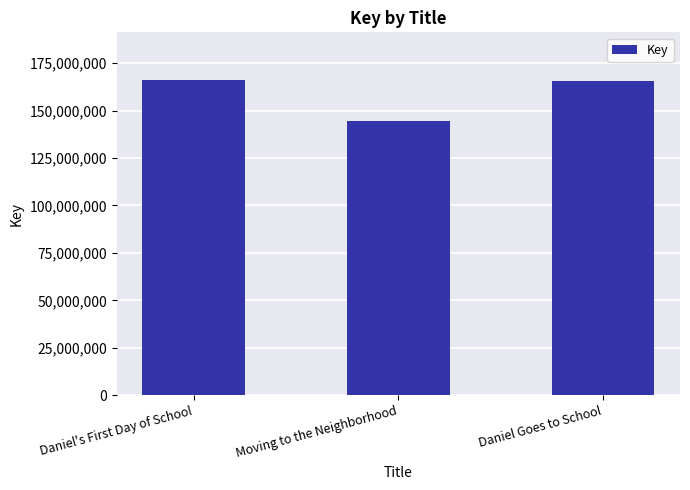

Reading left to right, what are all the values shown in this chart?

166267488	144493071	165494098